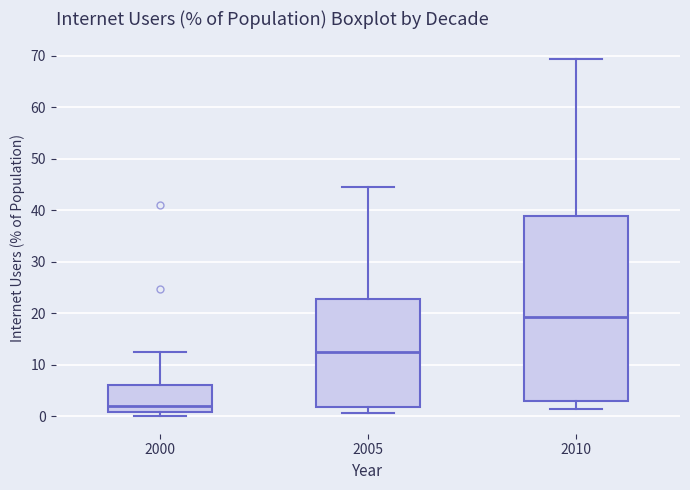

Where is the lower edge of the box at x = 2000 on the y-axis? The values are not printed on the chart, so give them approximately, as read against the axis.

1